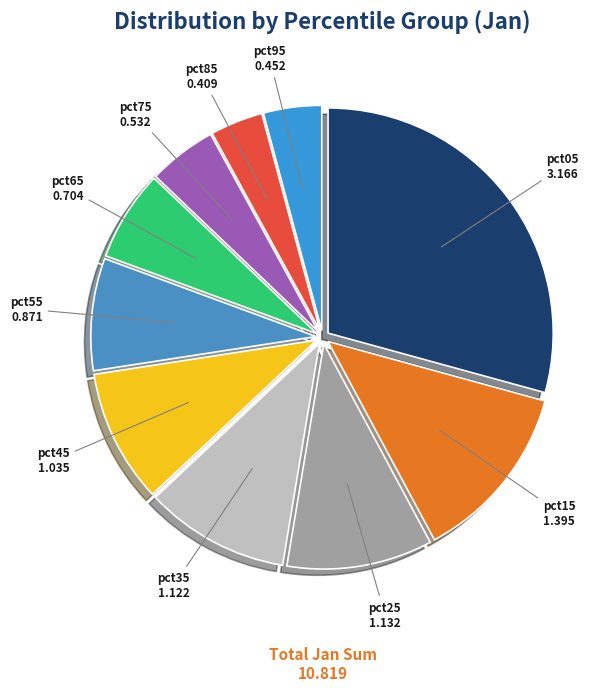

Is it true that pct55 is 8% of the pie?

True